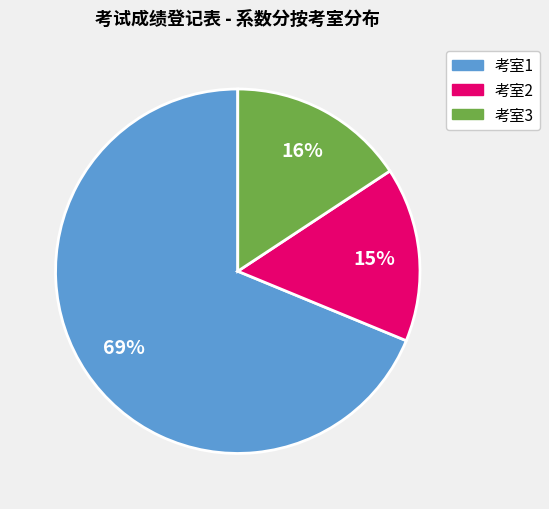

Is there a majority slice in this chart?

Yes